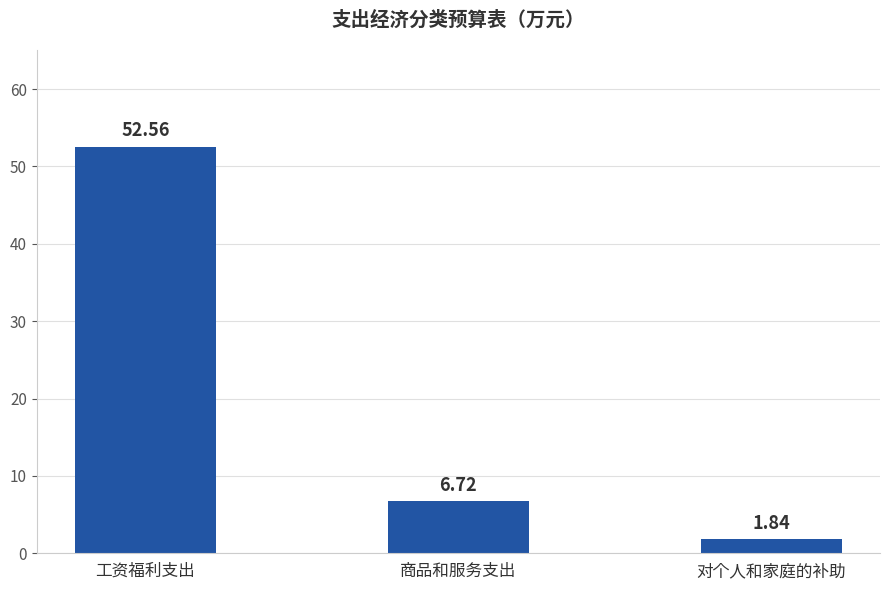

What is the ratio of the value at 商品和服务支出 to the value at 工资福利支出?

0.1